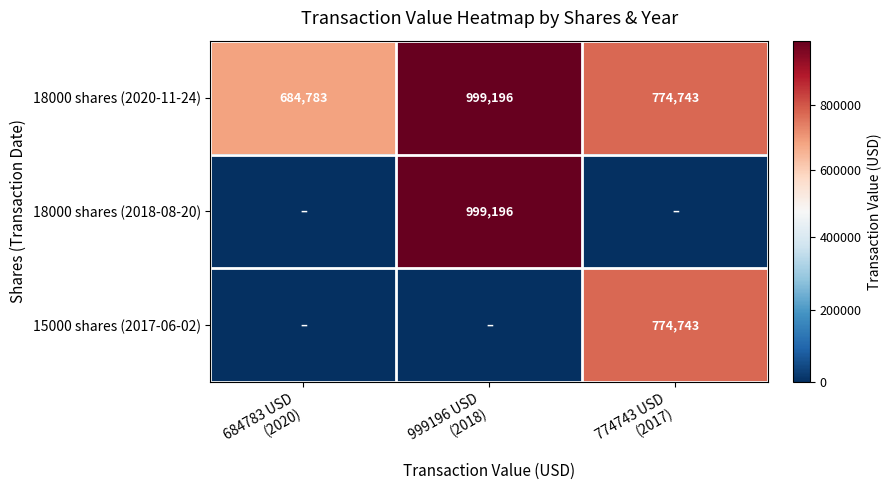

What is the total value across all series at 774743 USD
(2017)?

1549486